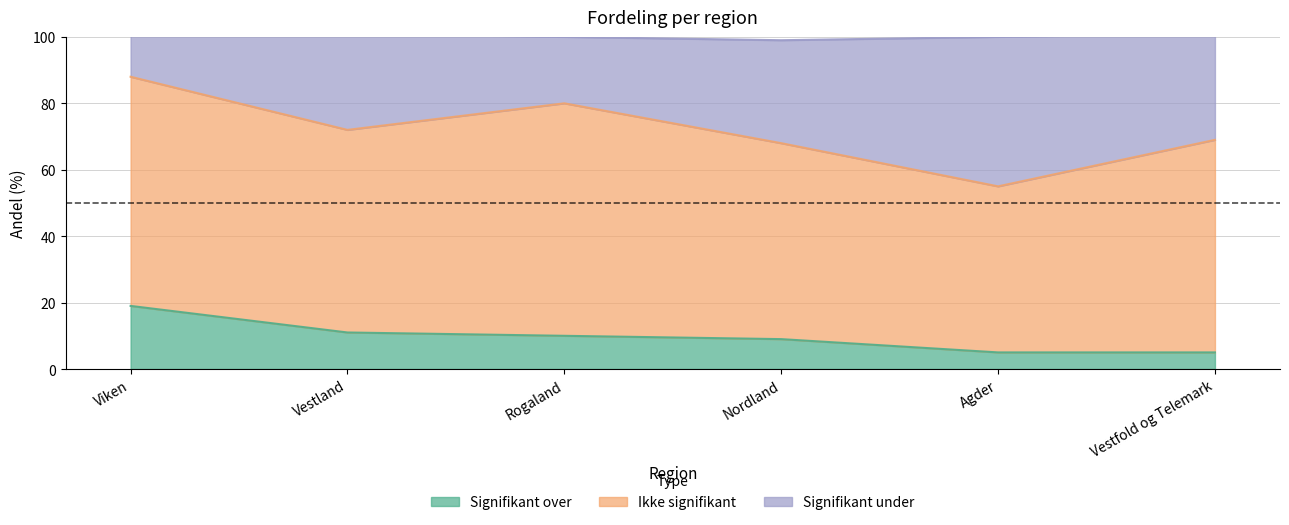

The Signifikant over series shows 5 at Vestfold og Telemark. True or false?

True